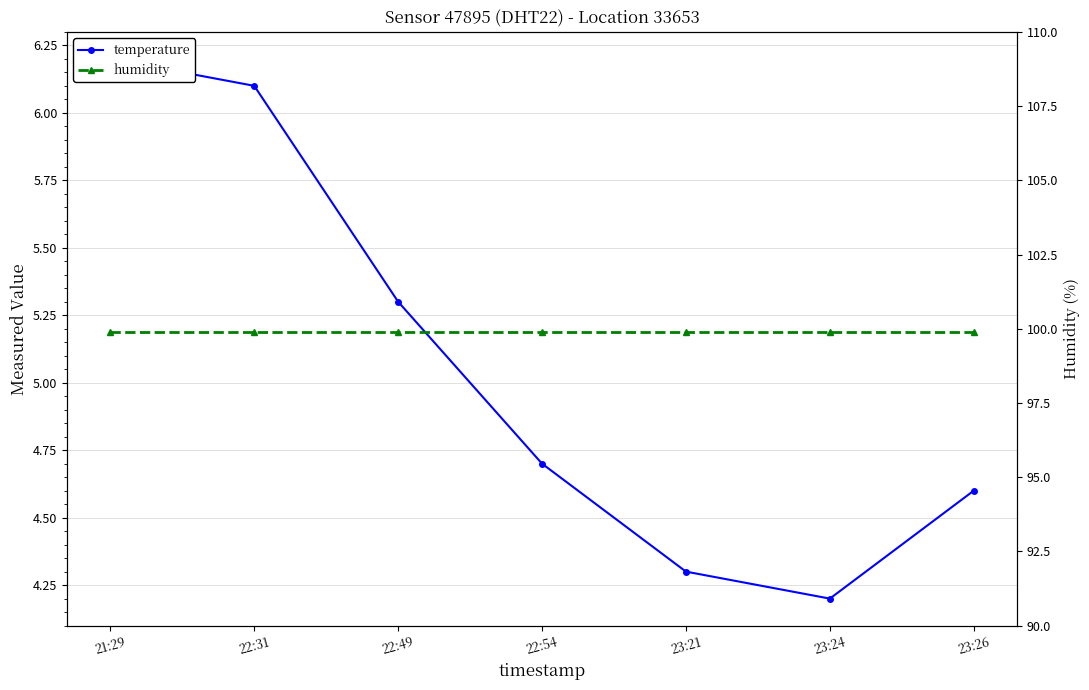

What is the label of the 6th point from the left?

23:24